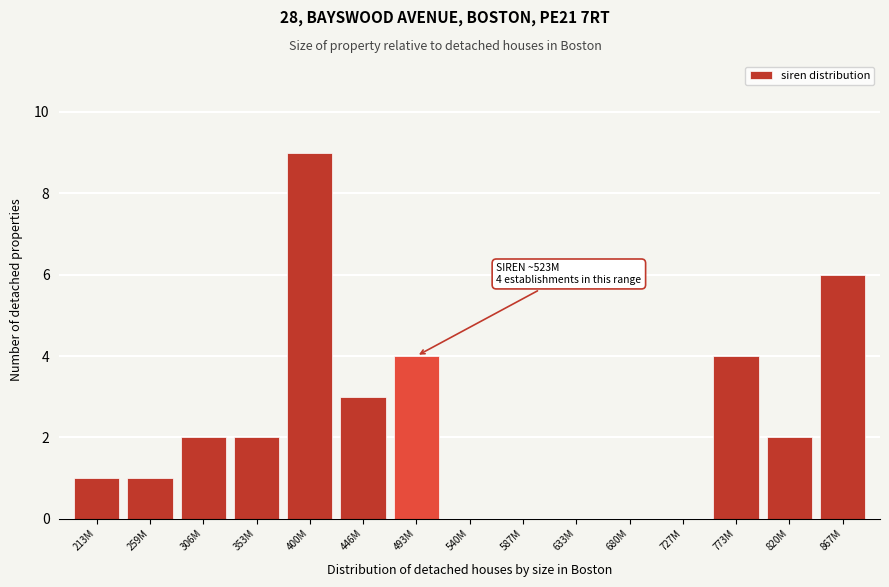

Reading left to right, list all the values displayed in this chart.

213M=1	259M=1	306M=2	353M=2	400M=9	446M=3	493M=4	540M=0	587M=0	633M=0	680M=0	727M=0	773M=4	820M=2	867M=6